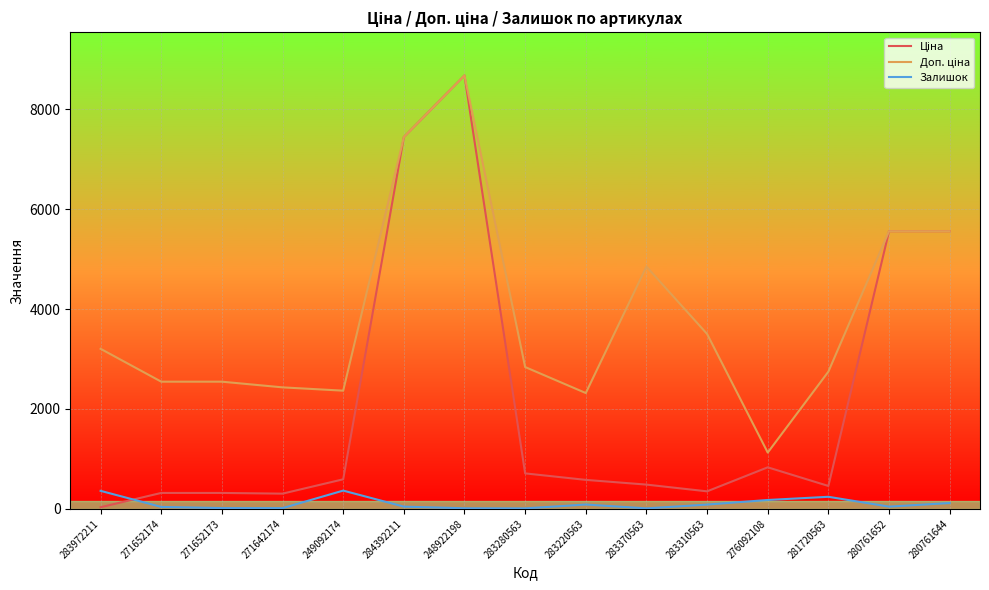

Which category has the highest value across all series?

248922198